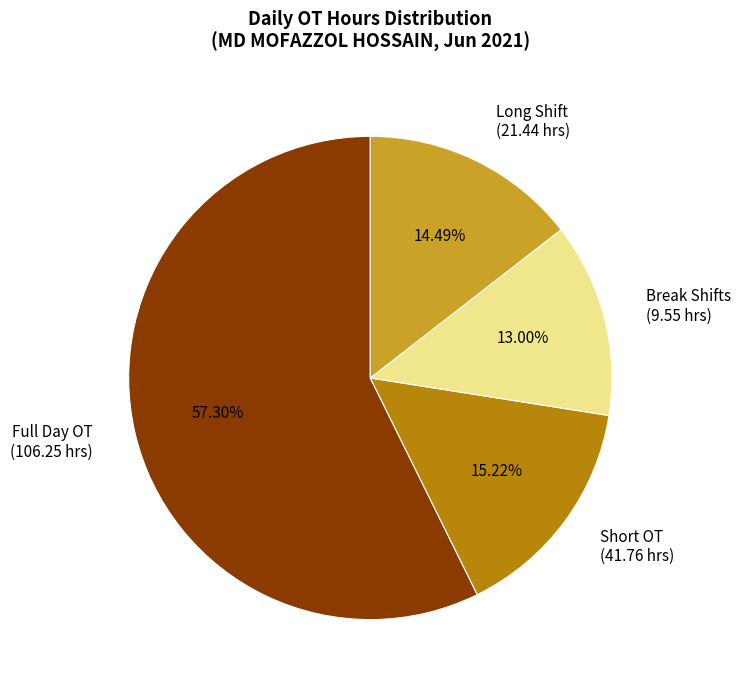

Is there any slice that represents more than half of the pie?

Yes